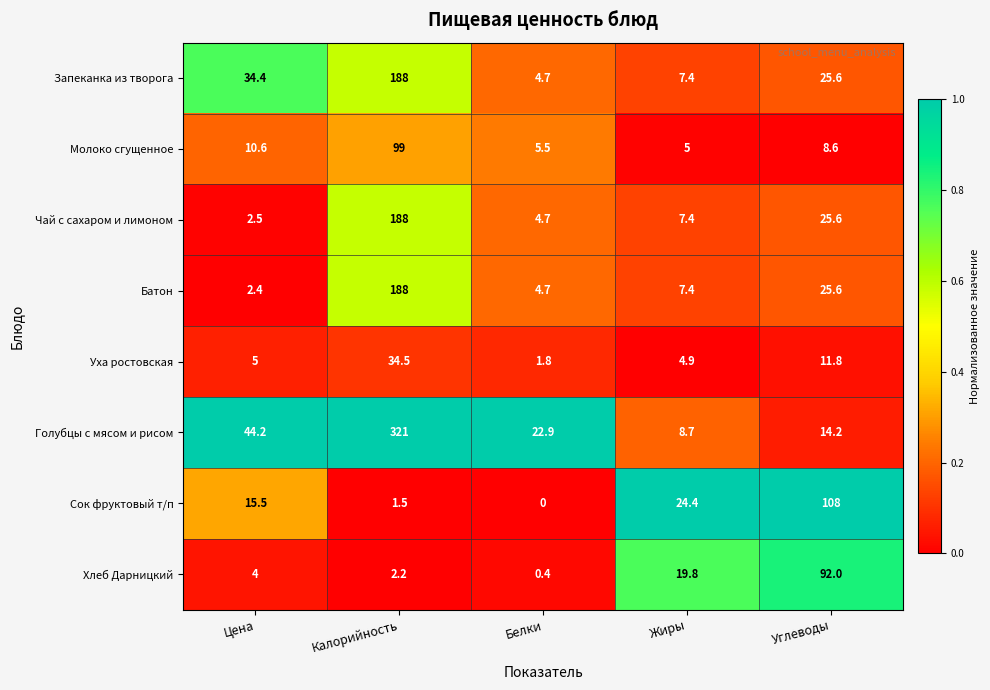

True or false: Молоко сгущенное has a value of 5.5 at Белки.

True